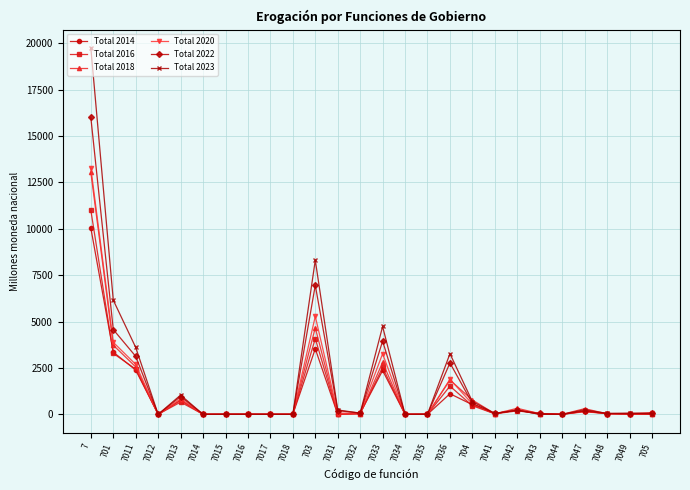

True or false: Total 2018 has more than 0 points higher than both neighbors.

True